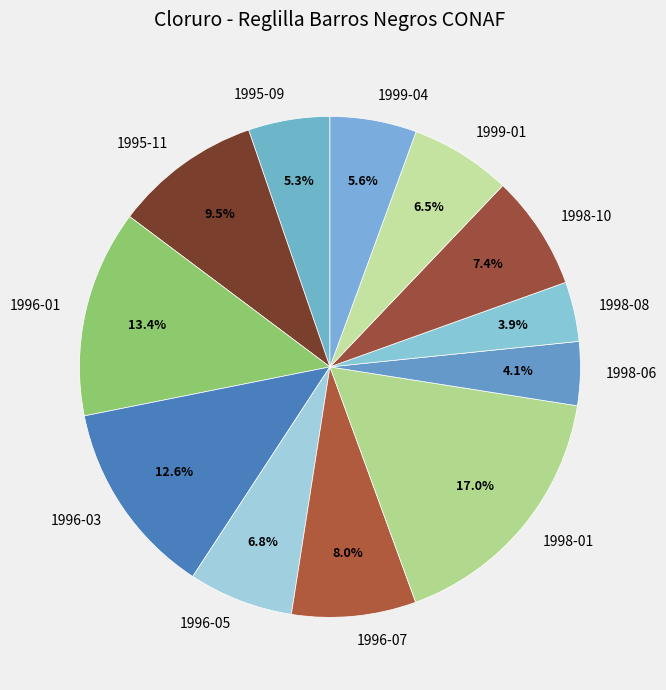

Which slice is the largest?

1998-01